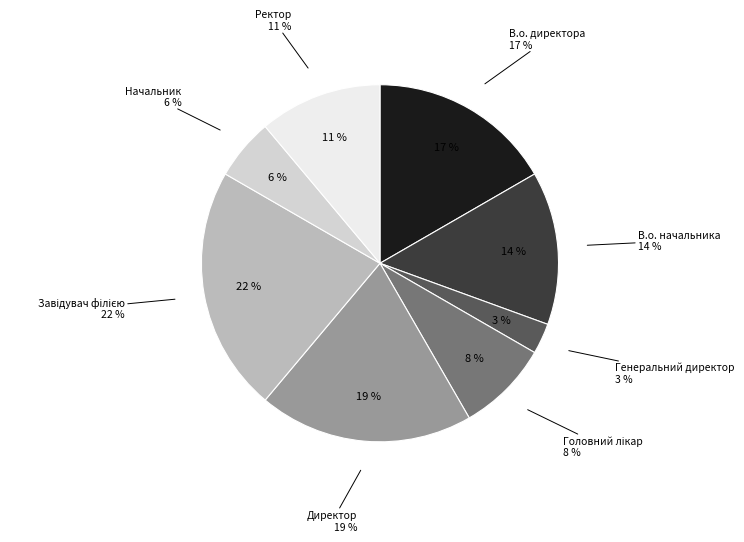

Does any single category account for the majority?

No